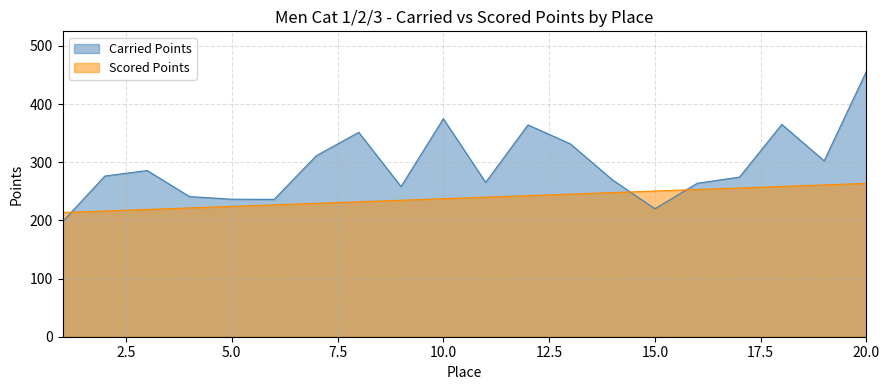

Does the chart have visible grid lines?

Yes